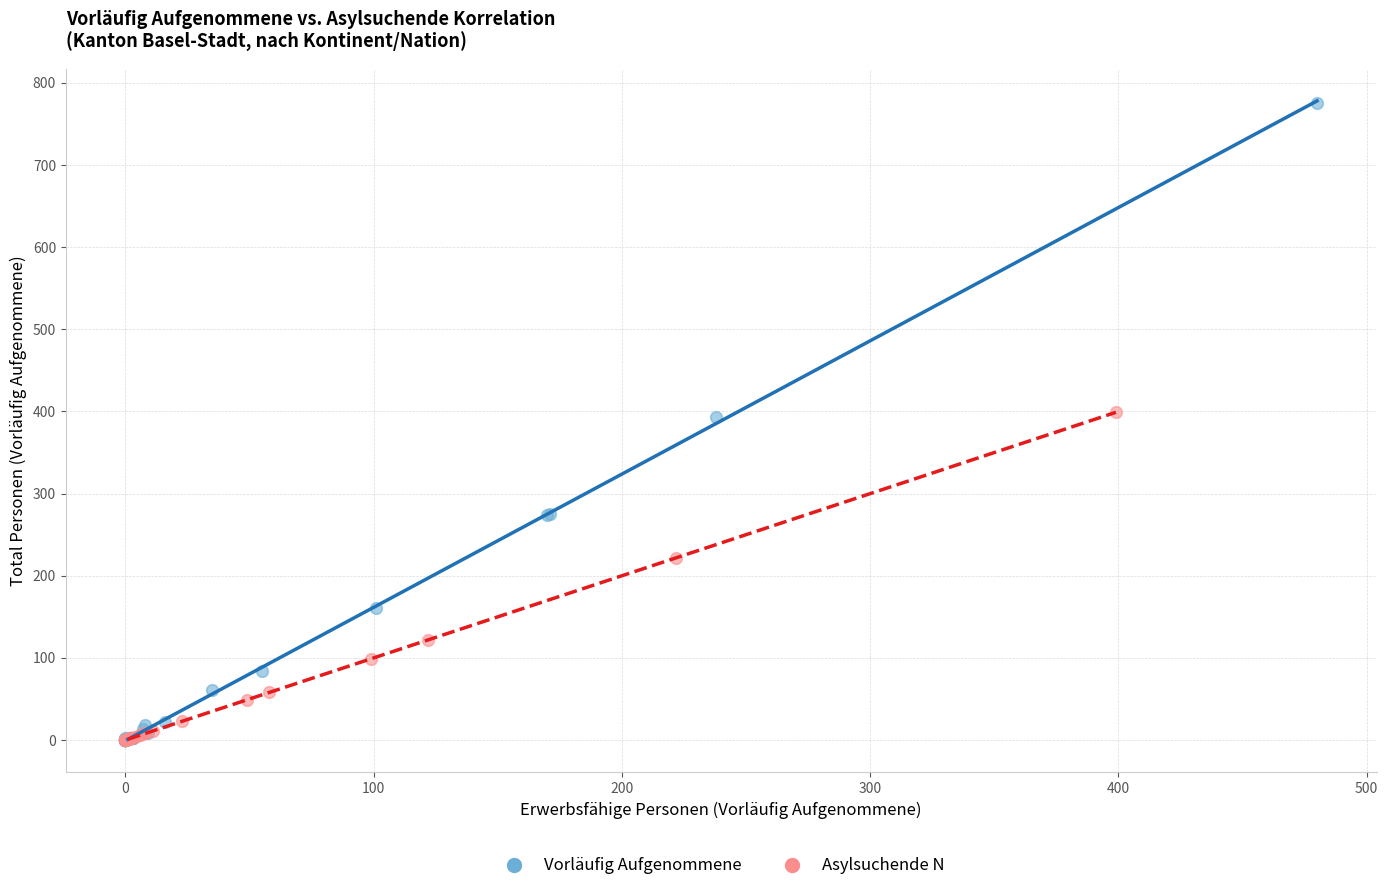

Which series contains the highest Y value?

Vorläufig Aufgenommene